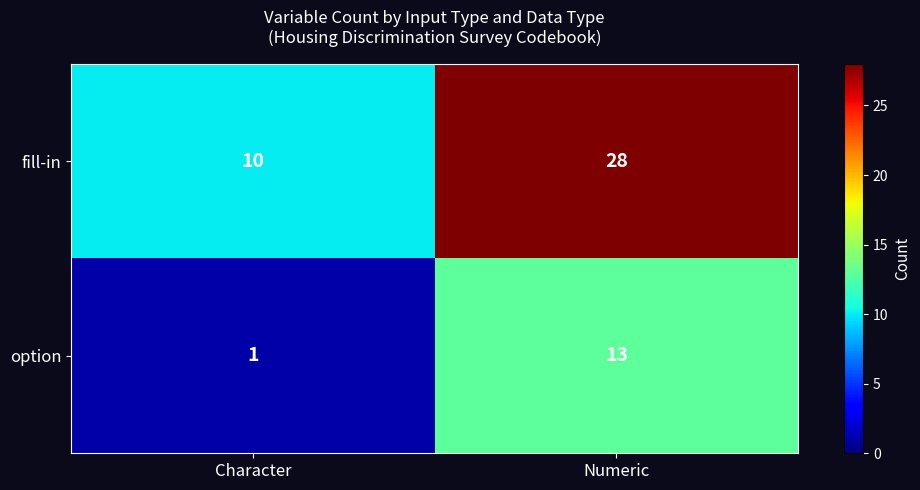

What is the total value across all series at Numeric?

41